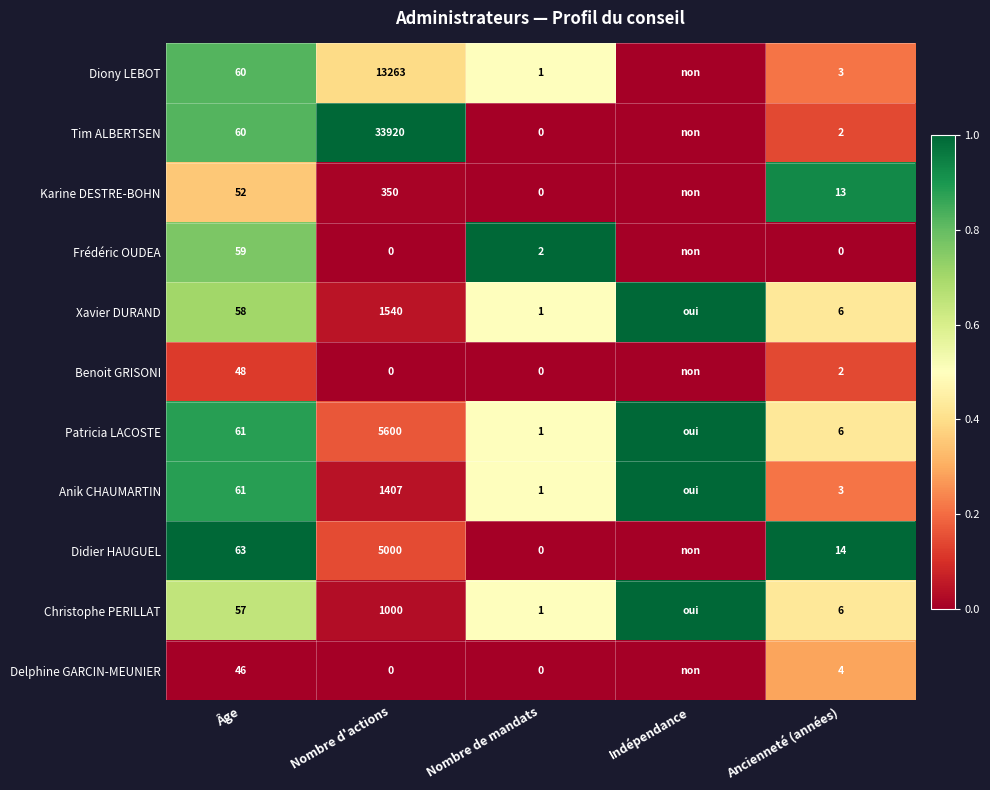

What is the sum of the Diony LEBOT values at Ancienneté (années) and Nombre d'actions?

13266